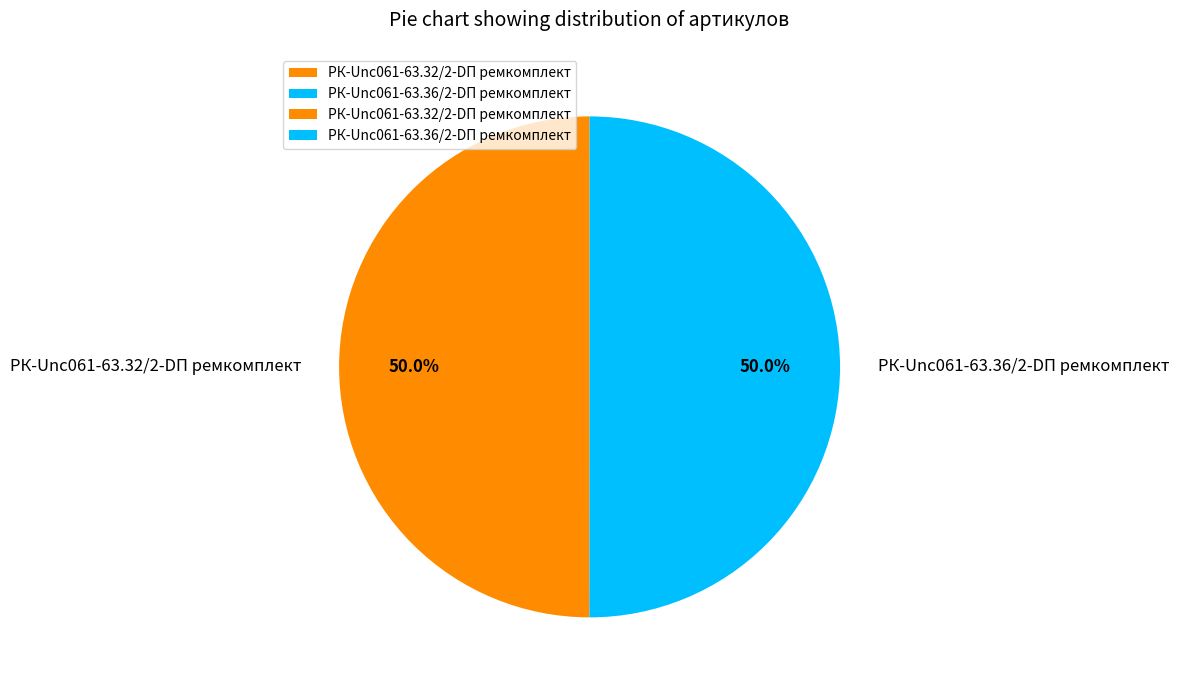

What percentage is NOT represented by РК-Unc061-63.32/2-DП ремкомплект?

50.0%